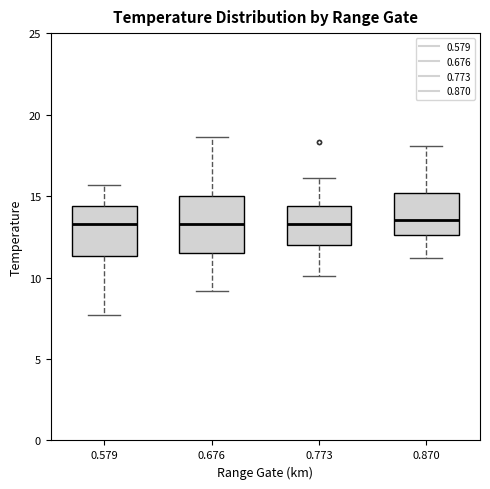

Where is the lower edge of the box at x = 0.870 on the y-axis? The values are not printed on the chart, so give them approximately, as read against the axis.

12.5